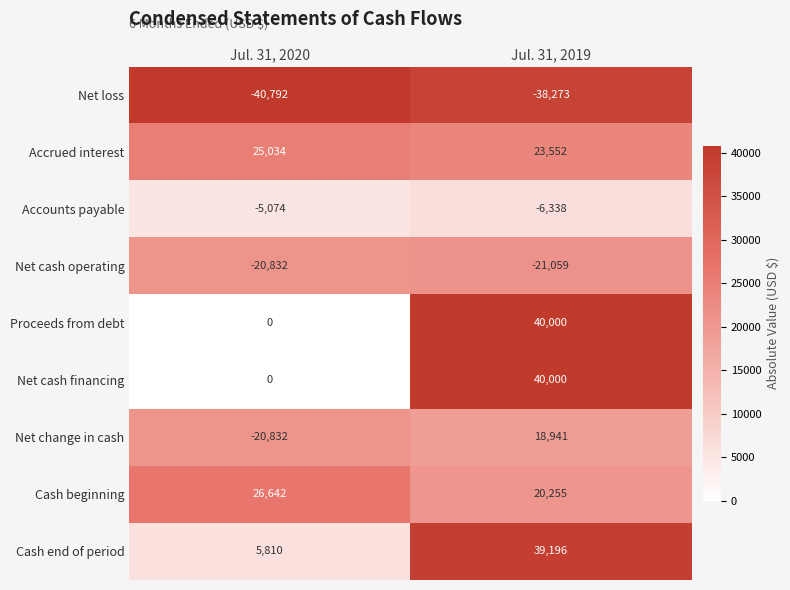

What is the spread (max minus min) of values at Jul. 31, 2020?

67434